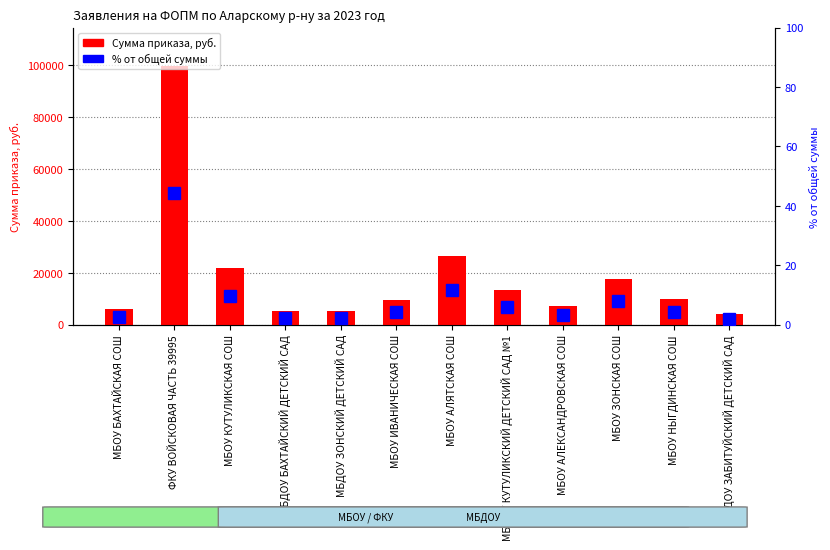

Is it true that % от общей суммы equals 1.1 at МБОУ АЛЕКСАНДРОВСКАЯ СОШ?

False